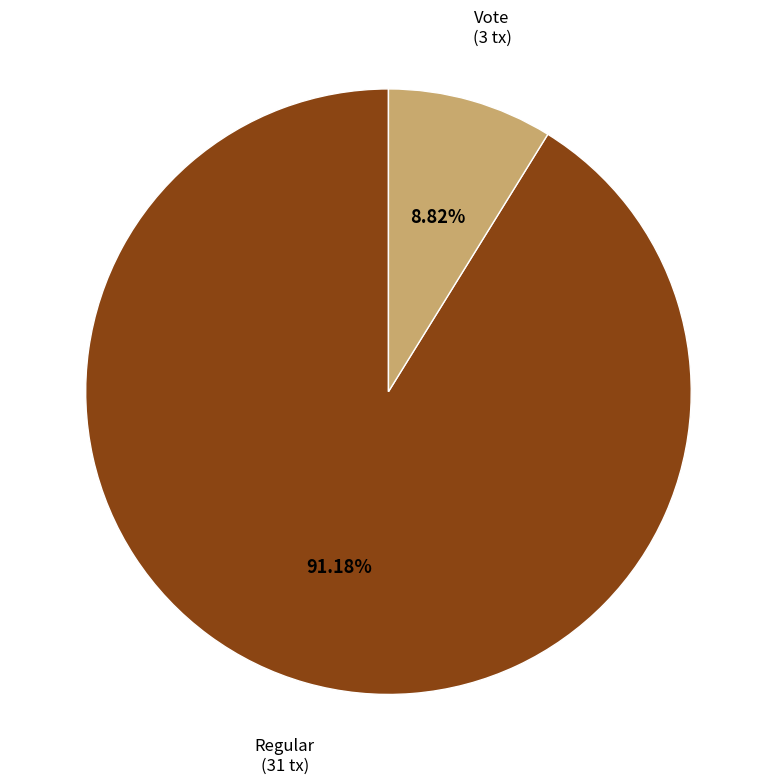

How many slices are in this pie chart?

2